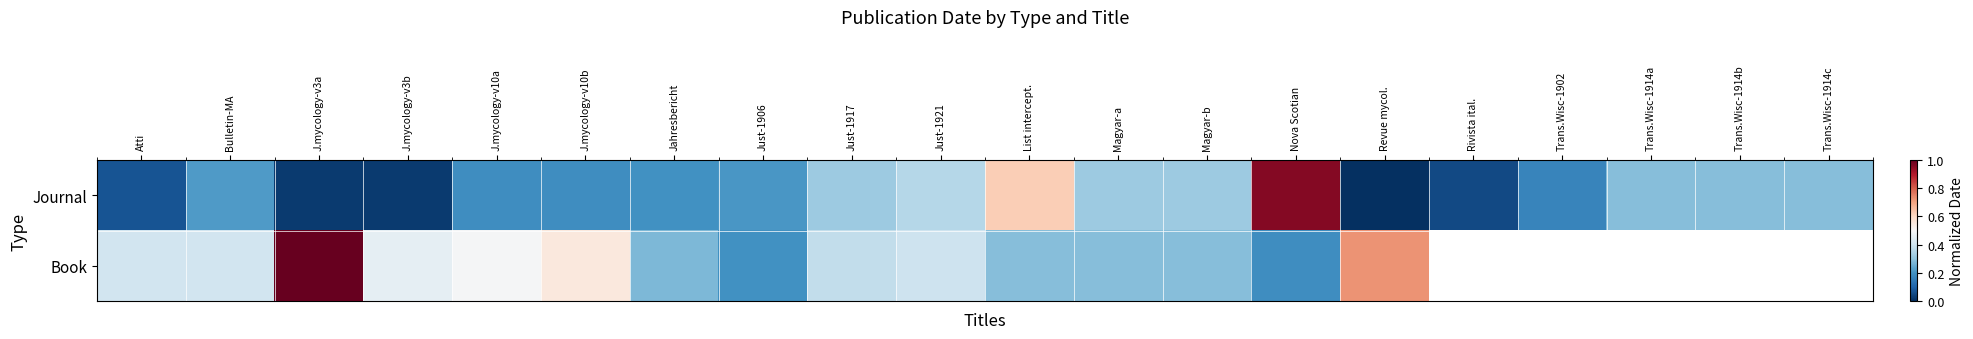

Is it true that Book equals 0.8 at J.mycology-v3b?

False